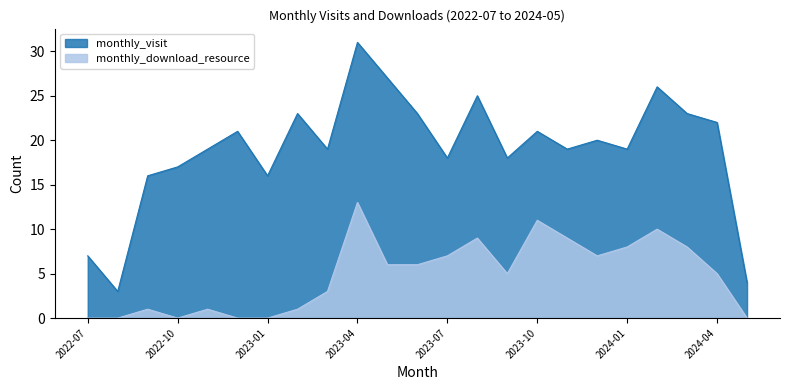

Reading left to right, extract all data points from this chart.

monthly_visit: 2022-07=7	2022-08=3	2022-09=16	2022-10=17	2022-11=19	2022-12=21	2023-01=16	2023-02=23	2023-03=19	2023-04=31	2023-05=27	2023-06=23	2023-07=18	2023-08=25	2023-09=18	2023-10=21	2023-11=19	2023-12=20	2024-01=19	2024-02=26	2024-03=23	2024-04=22	2024-05=4
monthly_download_resource: 2022-07=0	2022-08=0	2022-09=1	2022-10=0	2022-11=1	2022-12=0	2023-01=0	2023-02=1	2023-03=3	2023-04=13	2023-05=6	2023-06=6	2023-07=7	2023-08=9	2023-09=5	2023-10=11	2023-11=9	2023-12=7	2024-01=8	2024-02=10	2024-03=8	2024-04=5	2024-05=0